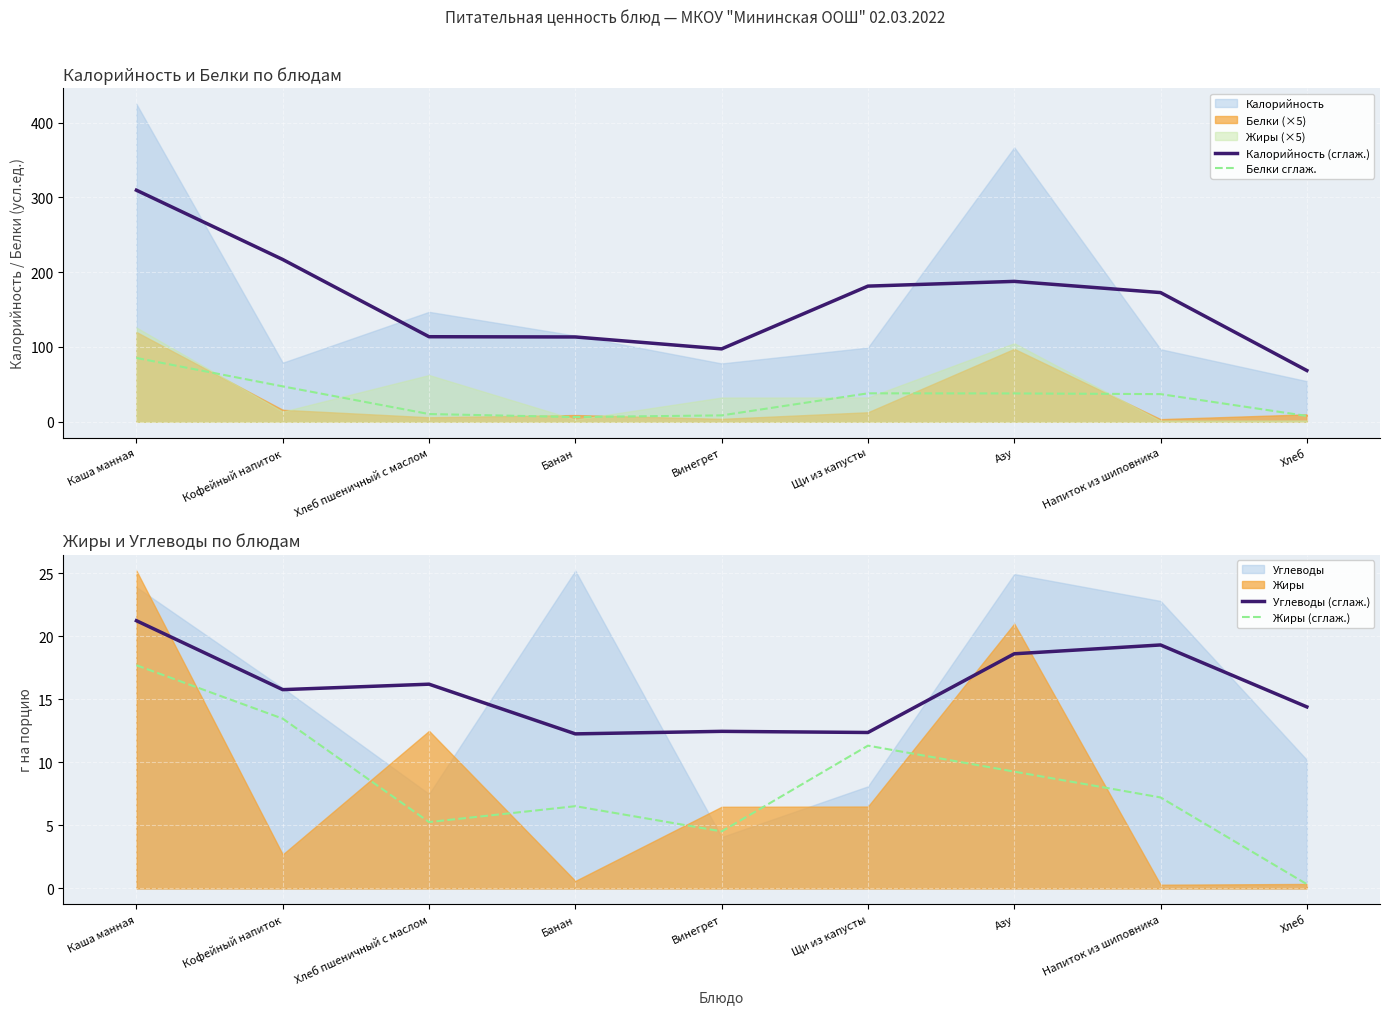

What is the highest value of the Белки сглаж. series?

85.3